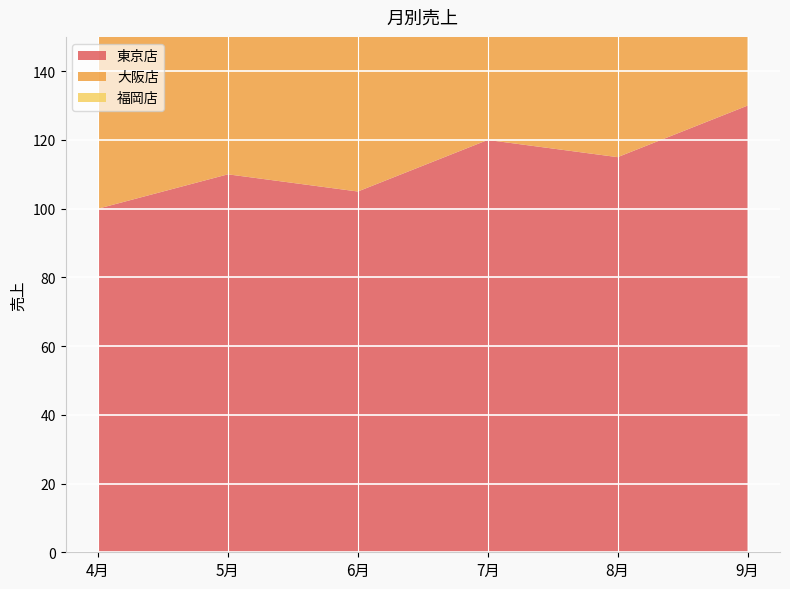

Reading left to right, transcribe all the data shown in this chart.

東京店: 100	110	105	120	115	130
大阪店: 80	85	95	100	110	105
福岡店: 60	62	70	75	80	85